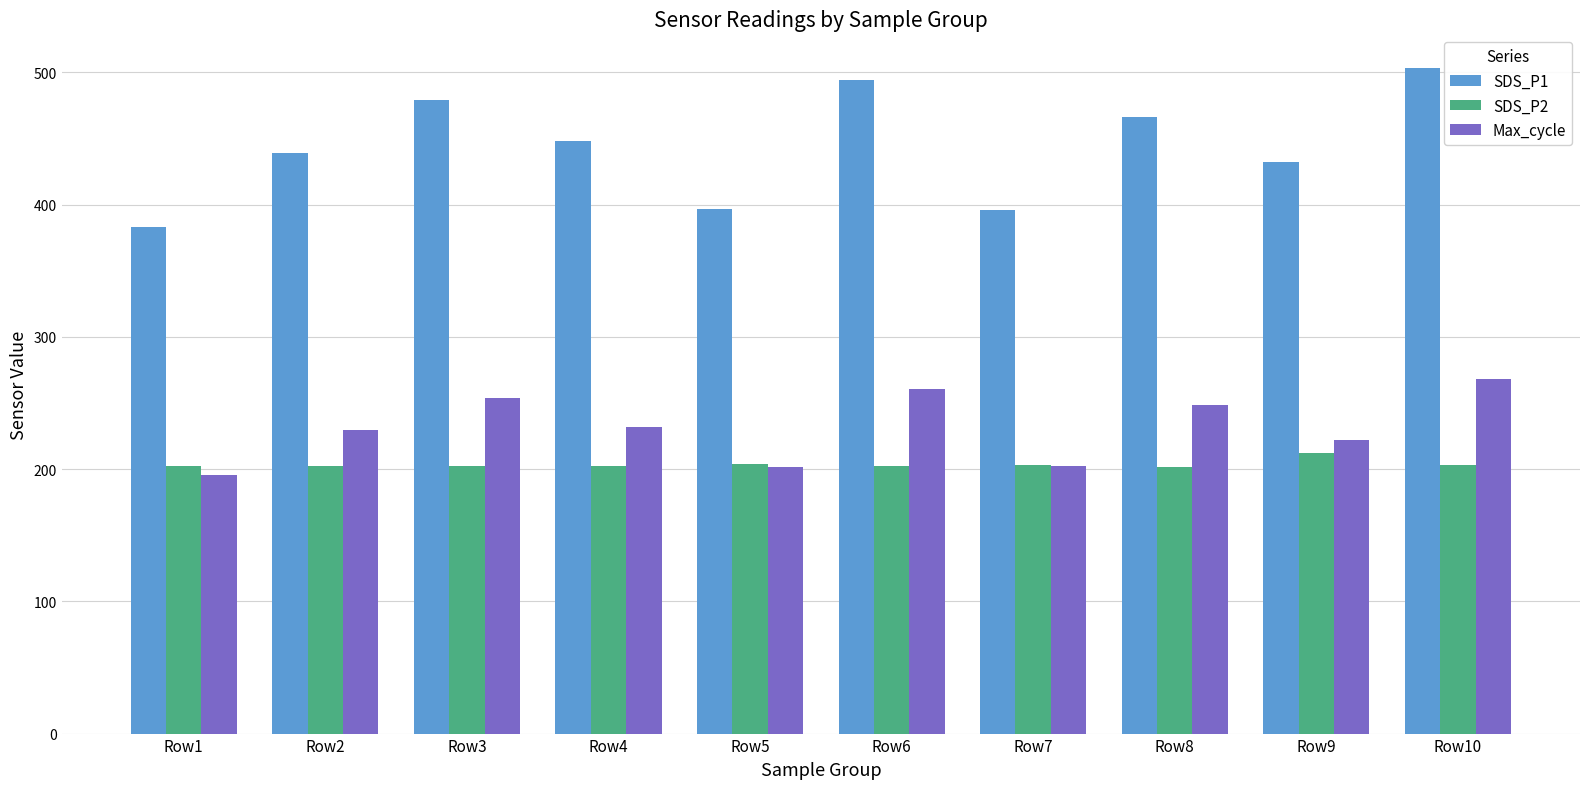

How many distinct data groups are displayed?

3